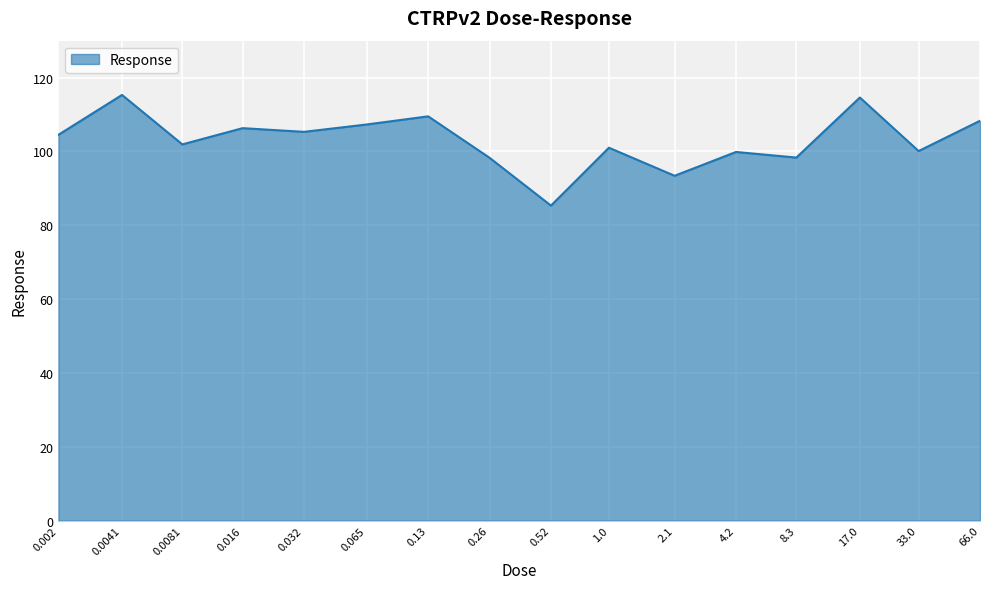

What is the average value?

103.1